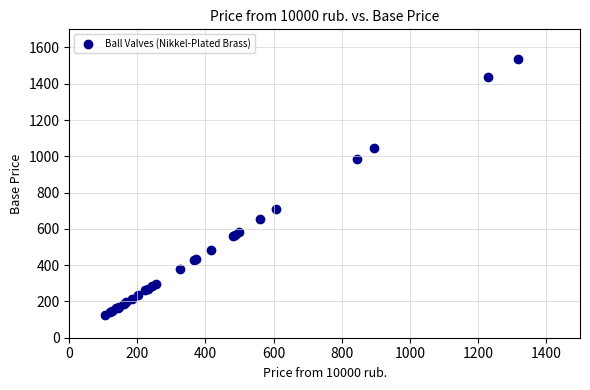

What Y value in the scatter plot is closest to 829?

708.0